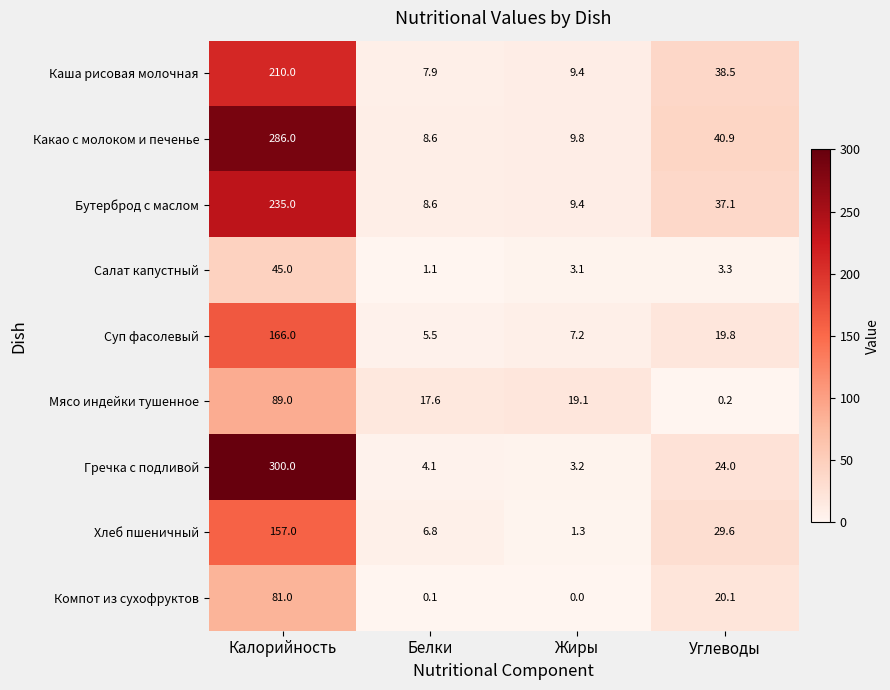

At Калорийность, list the series in order from largest to smallest.

Гречка с подливой, Какао с молоком и печенье, Бутерброд с маслом, Каша рисовая молочная, Суп фасолевый, Хлеб пшеничный, Мясо индейки тушенное, Компот из сухофруктов, Салат капустный